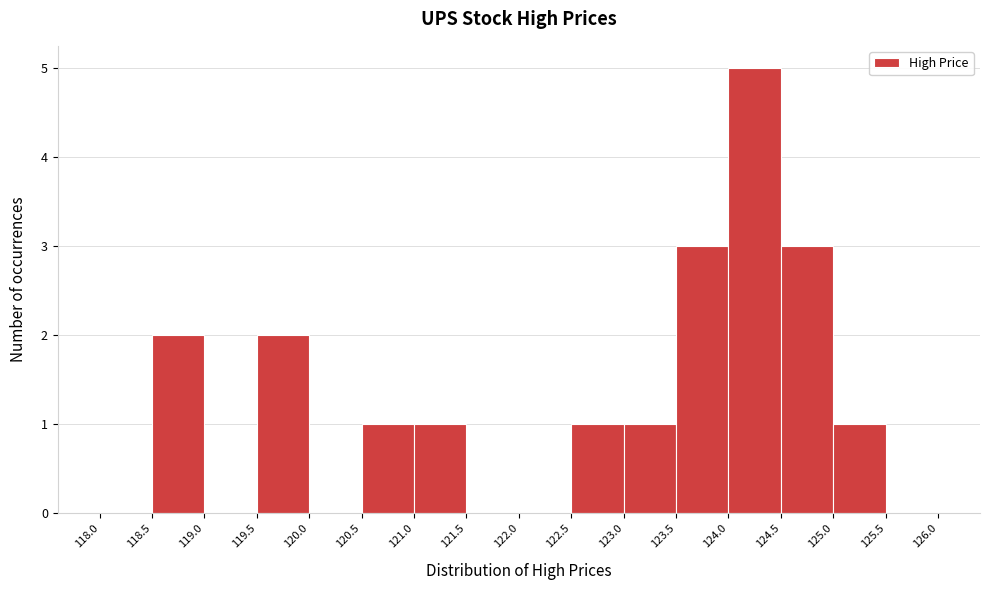

Reading left to right, transcribe this chart: for each bar, give the range it covers on the x-axis and its height. The values are not printed on the chart, so give them approximately, as read against the axis.

118.0 to 118.5: 0
118.5 to 119.0: 2
119.0 to 119.5: 0
119.5 to 120.0: 2
120.0 to 120.5: 0
120.5 to 121.0: 1
121.0 to 121.5: 1
121.5 to 122.0: 0
122.0 to 122.5: 0
122.5 to 123.0: 1
123.0 to 123.5: 1
123.5 to 124.0: 3
124.0 to 124.5: 5
124.5 to 125.0: 3
125.0 to 125.5: 1
125.5 to 126.0: 0